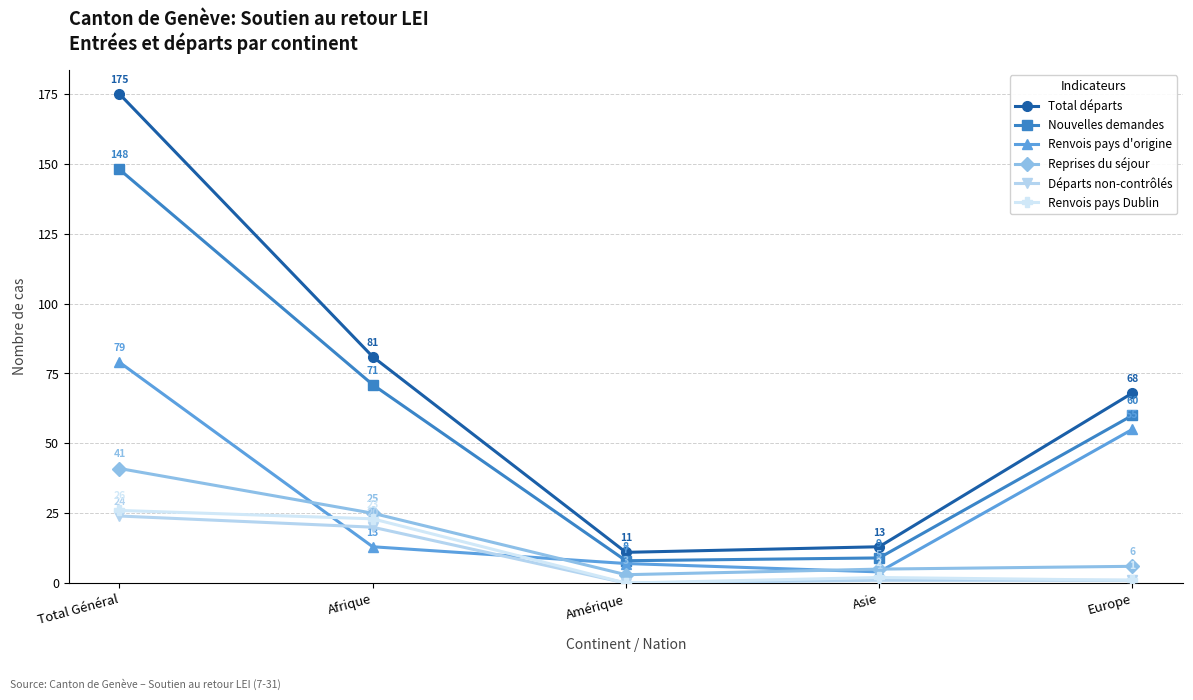

What is the label of the 1st point from the right?

Europe